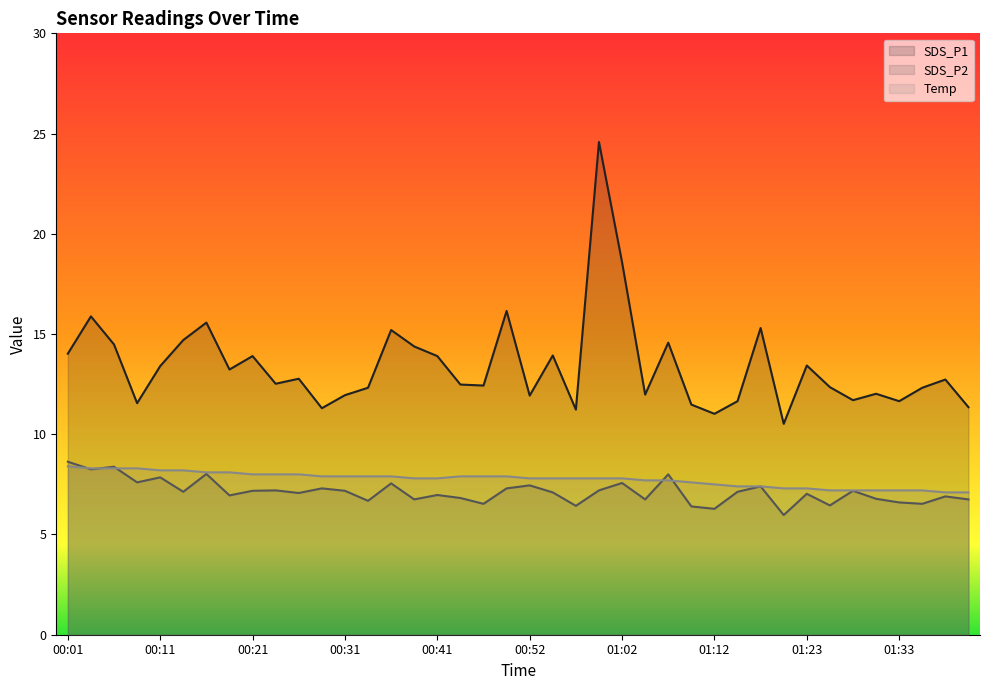

Does the chart display data point markers on the line(s)?

No